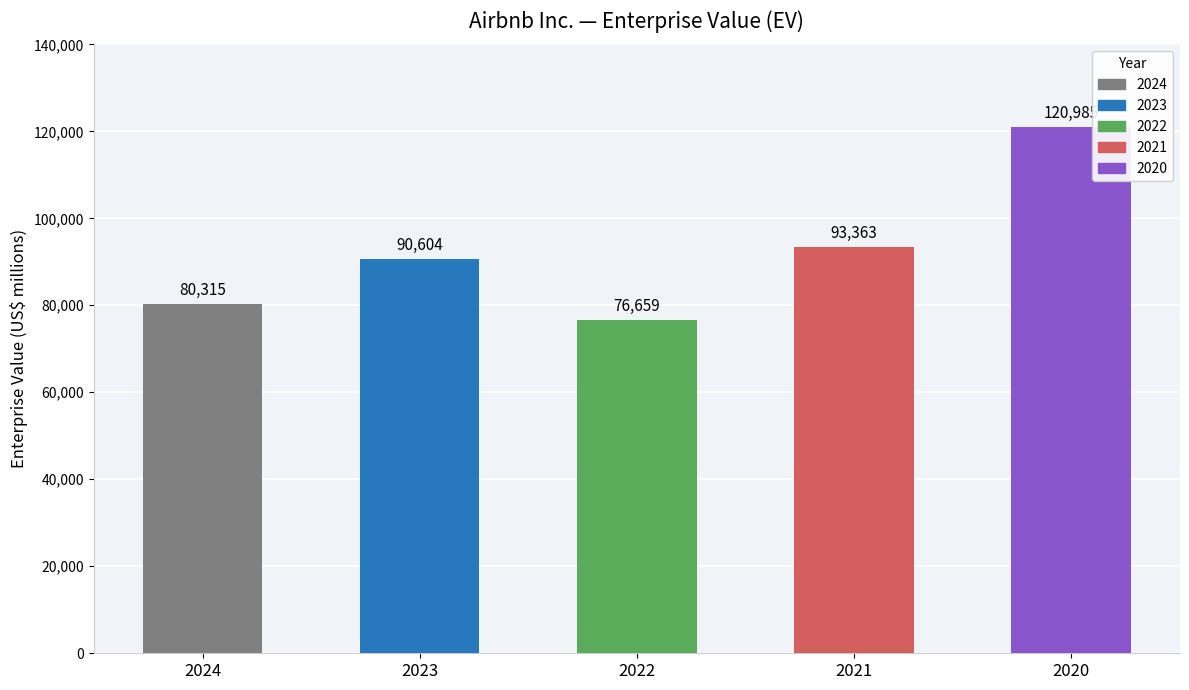

Reading left to right, what are all the values shown in this chart?

2024=80315	2023=90604	2022=76659	2021=93363	2020=120985